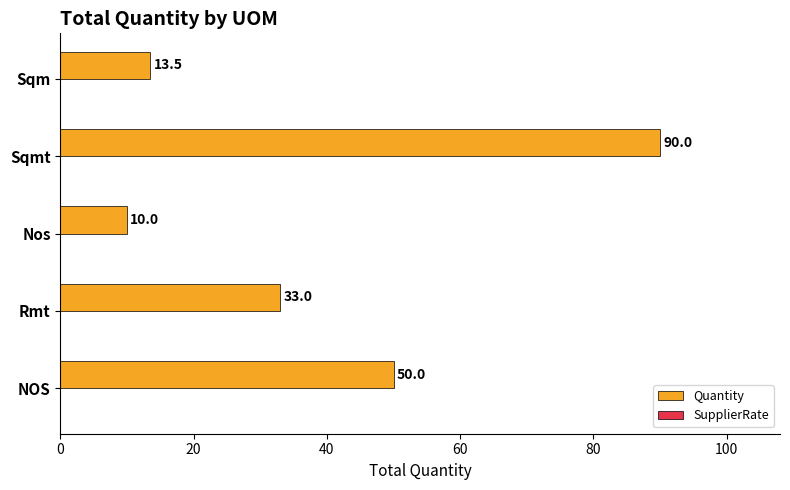

Count the number of categories in the chart.

5